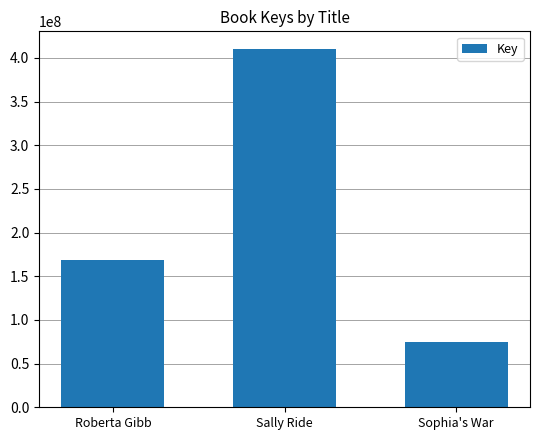

The value at Sophia's War is 31639295. True or false?

False